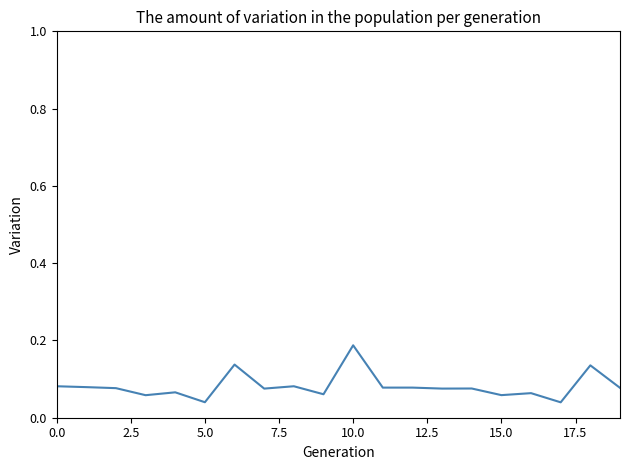

Does the chart have visible grid lines?

No